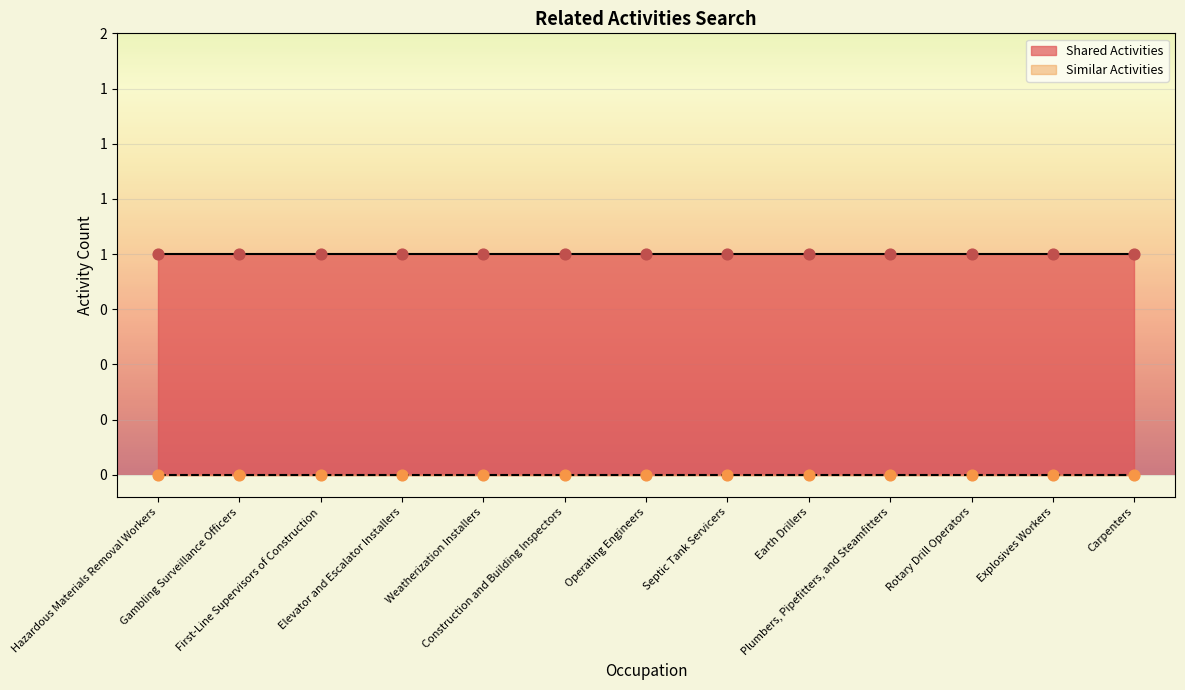

Which series contains the highest Y value?

Shared Activities